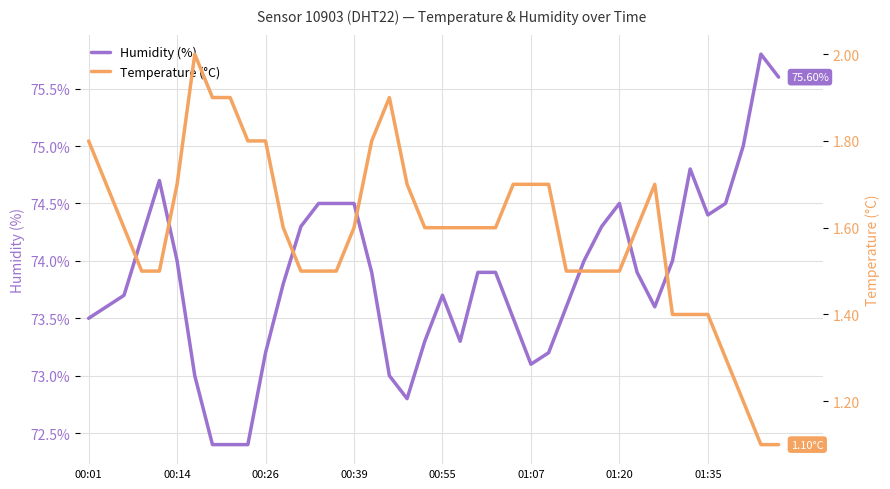

The Temperature (°C) series shows 1.5 at 13. True or false?

True